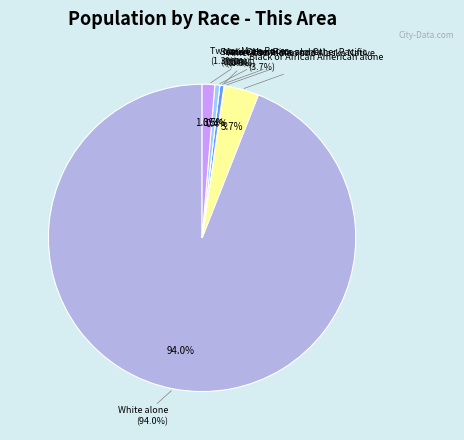

How many slices are in this pie chart?

7